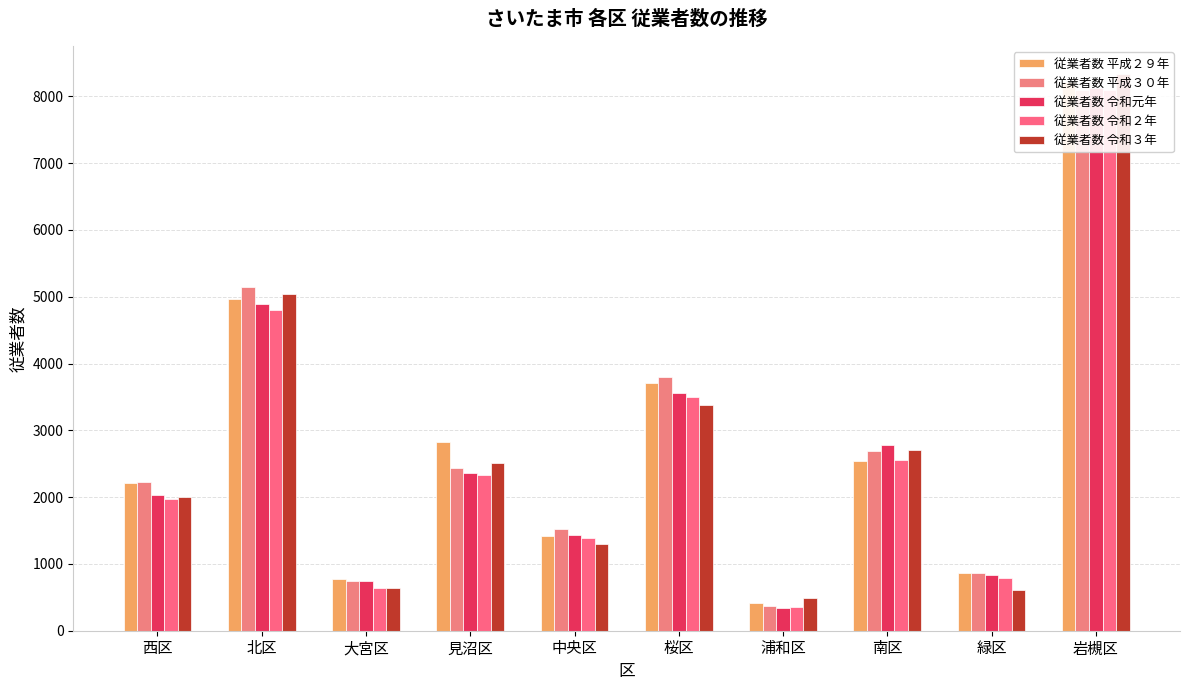

How many distinct data groups are displayed?

5